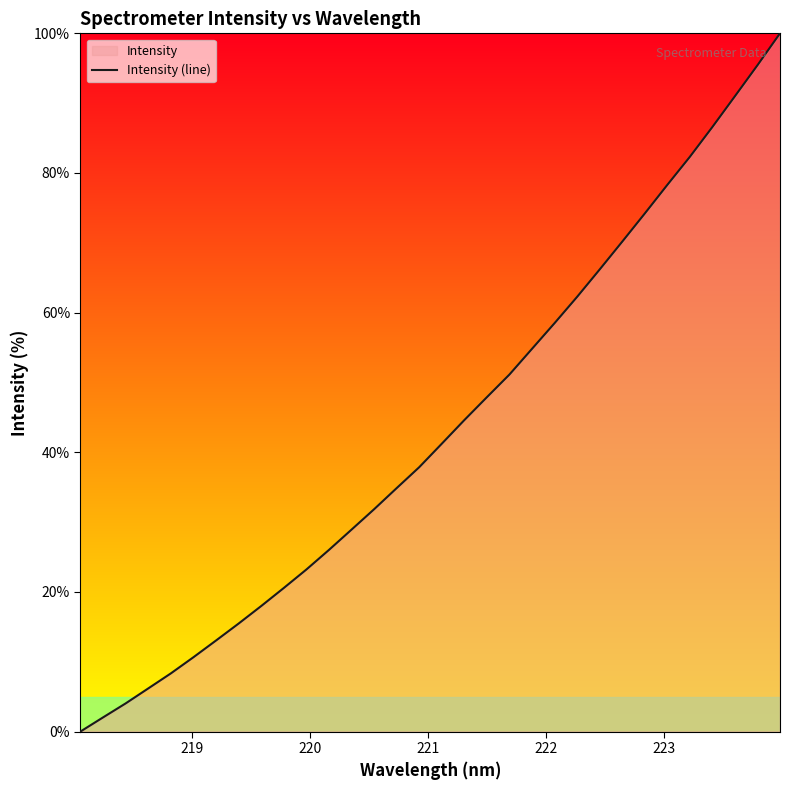

What is the maximum value shown in the chart?

100.0